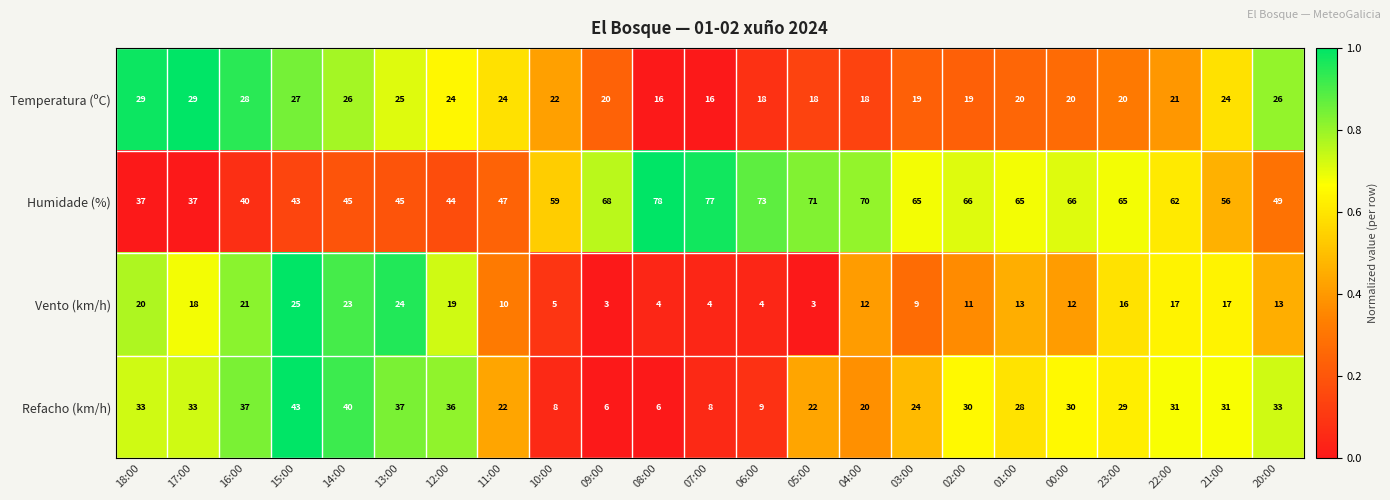

What is the difference between the highest and lowest values at 05:00?

68